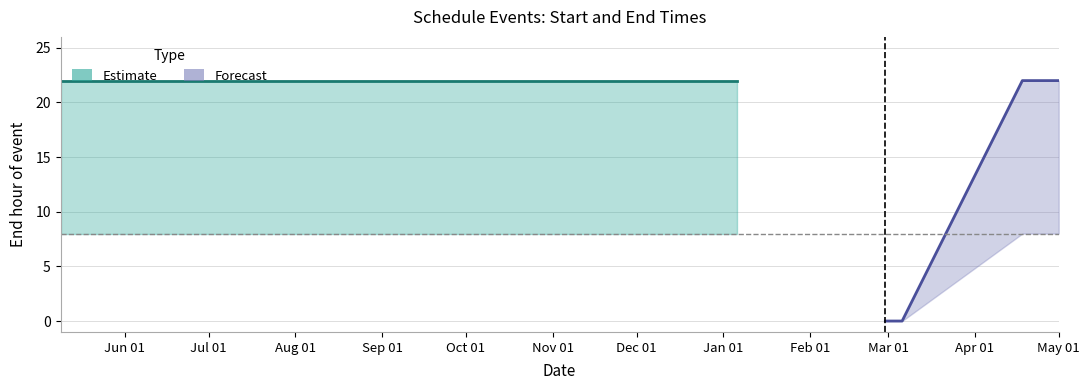

Which category has the lowest value across all series?

2025-02-28